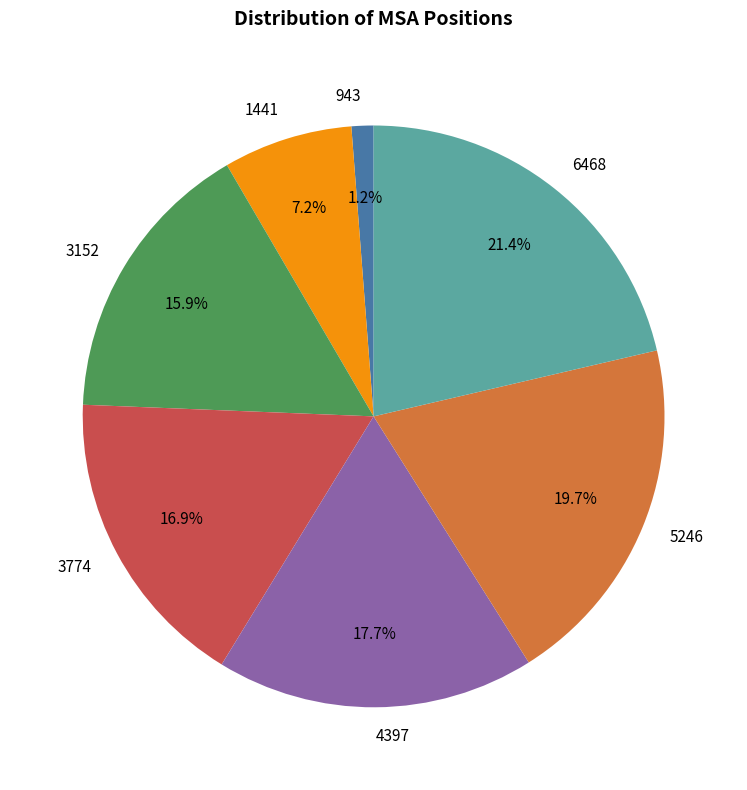

What portion of the pie excludes 3774?

83.1%